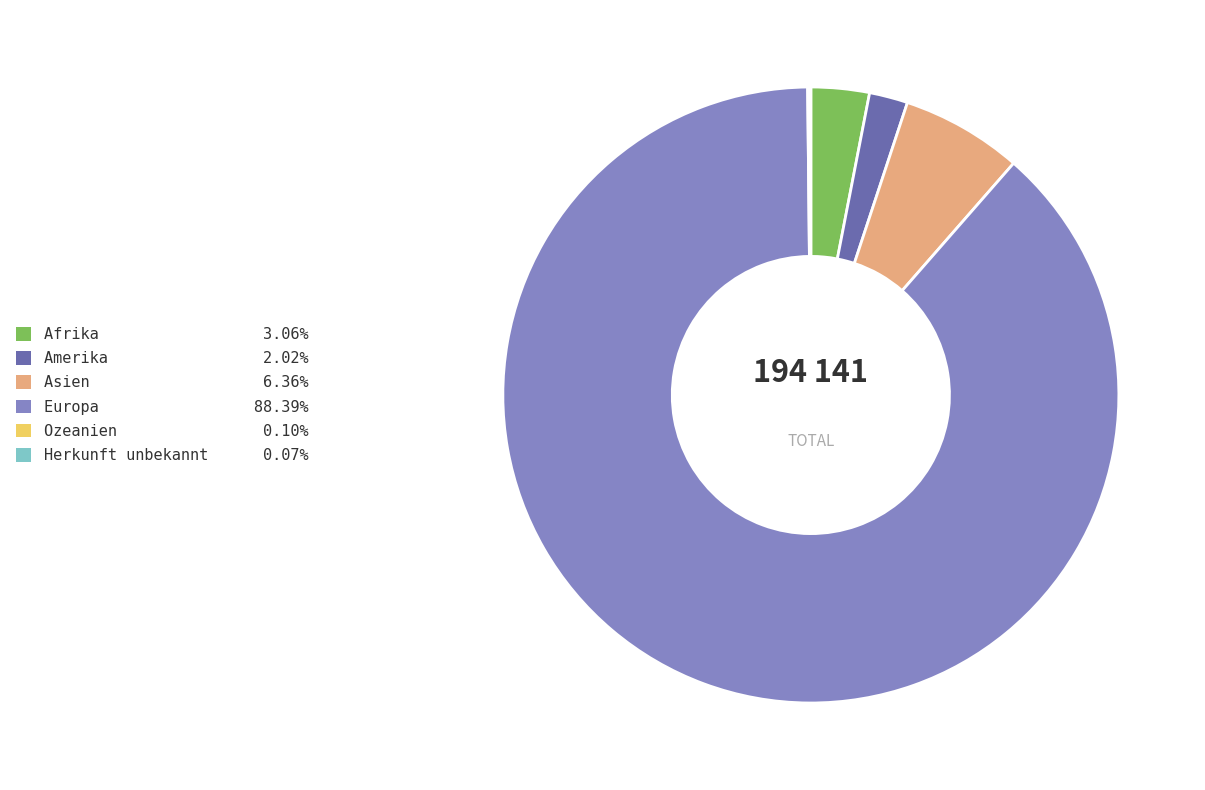

Does Amerika represent more than half of the total?

No